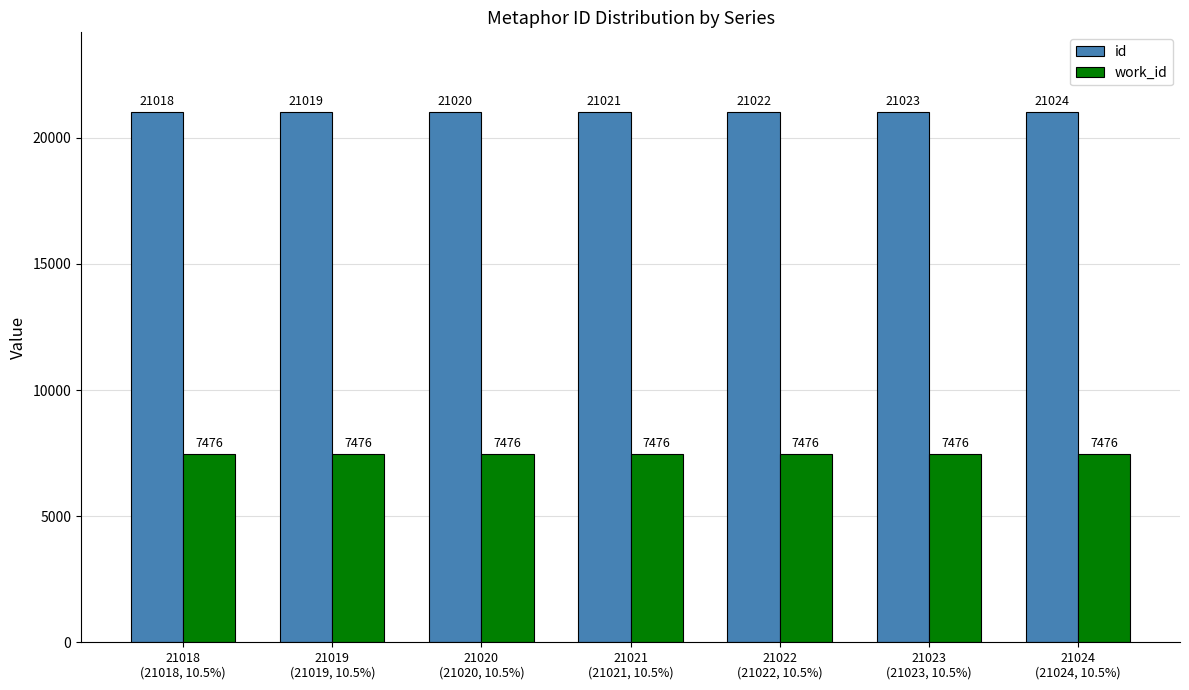

Reading left to right, extract all data points from this chart.

id: 21018	21019	21020	21021	21022	21023	21024
work_id: 7476	7476	7476	7476	7476	7476	7476